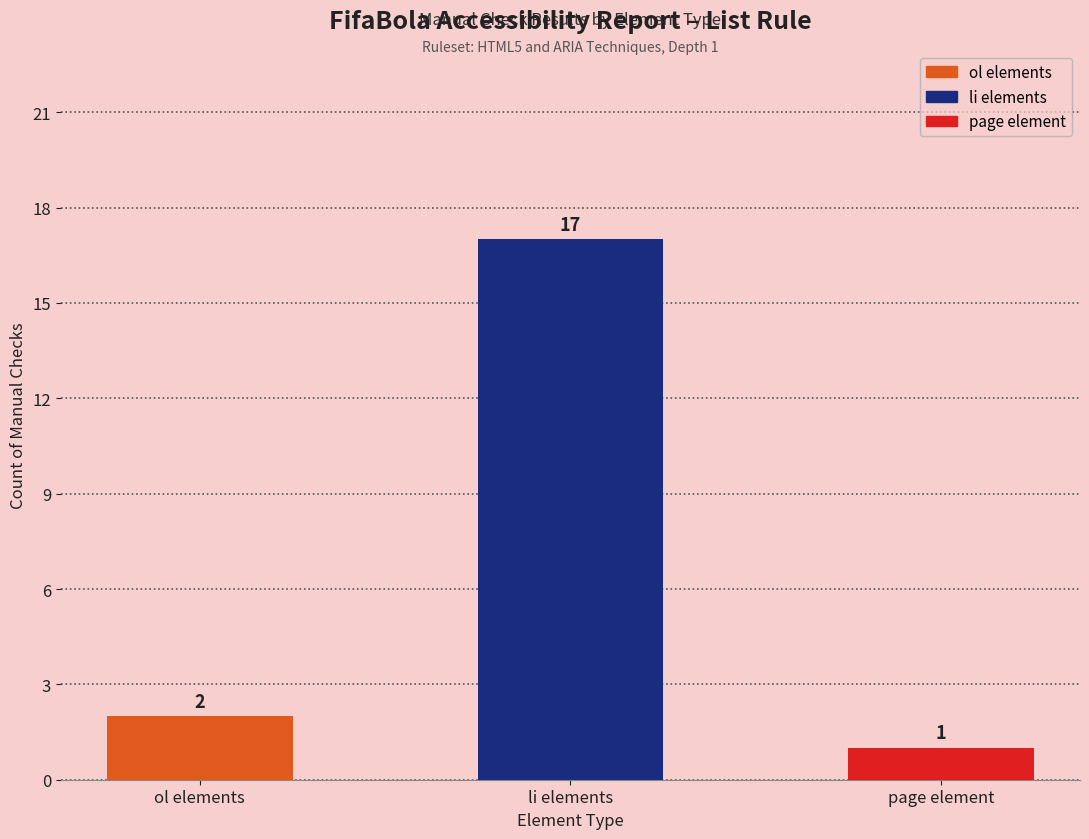

The chart shows a value of 0 at page element. True or false?

False